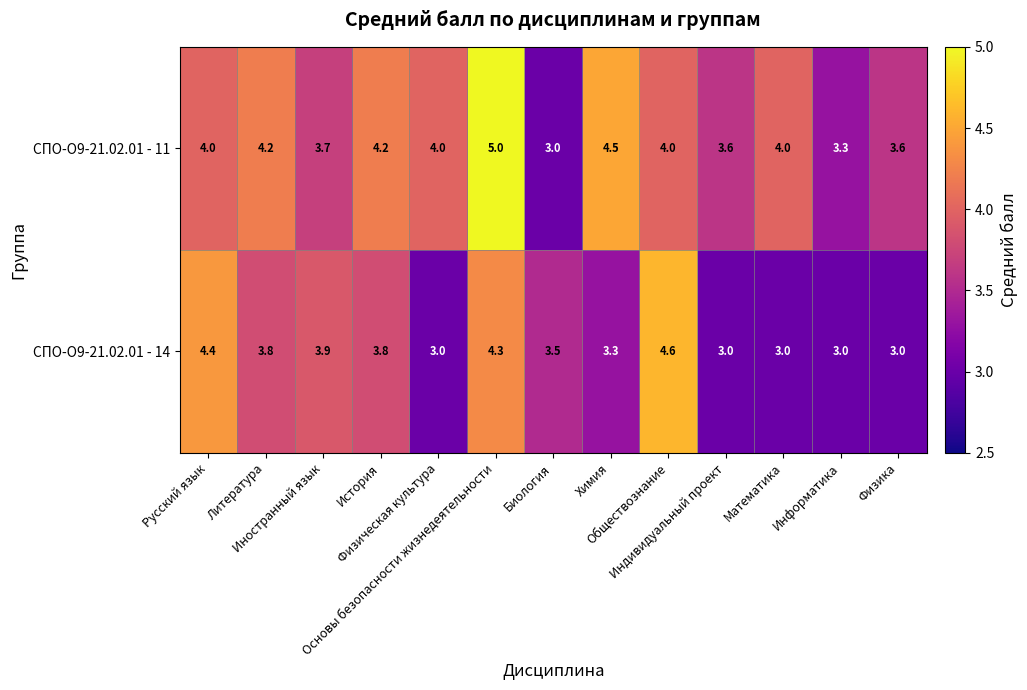

How many series are shown in this chart?

2